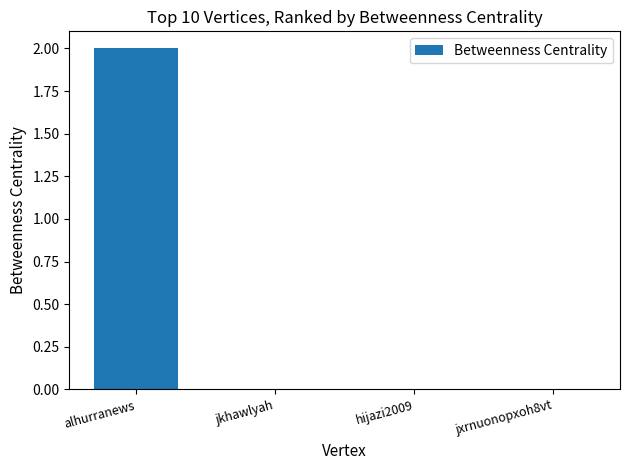

Count the number of data series in this chart.

1